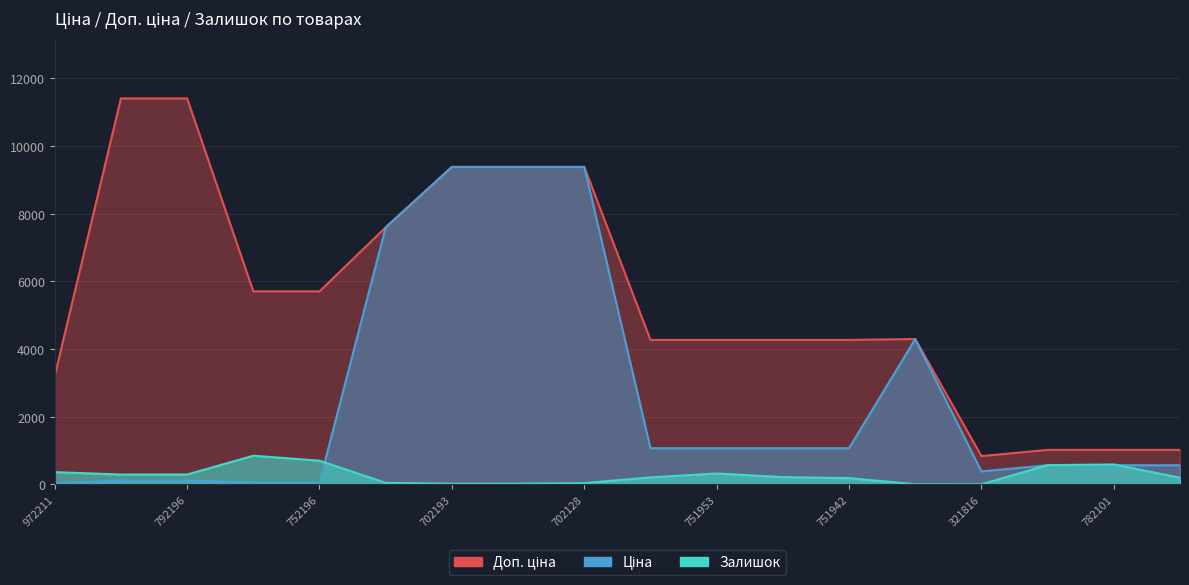

What position from the left is 972211?

1